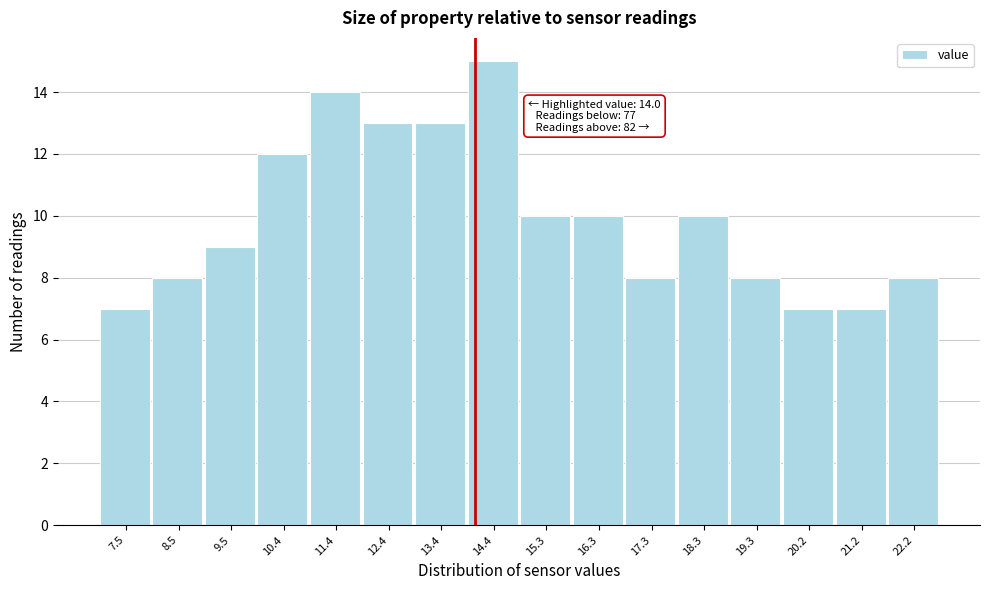

Which range on the x-axis has the tallest bar?

13.9 to 14.9